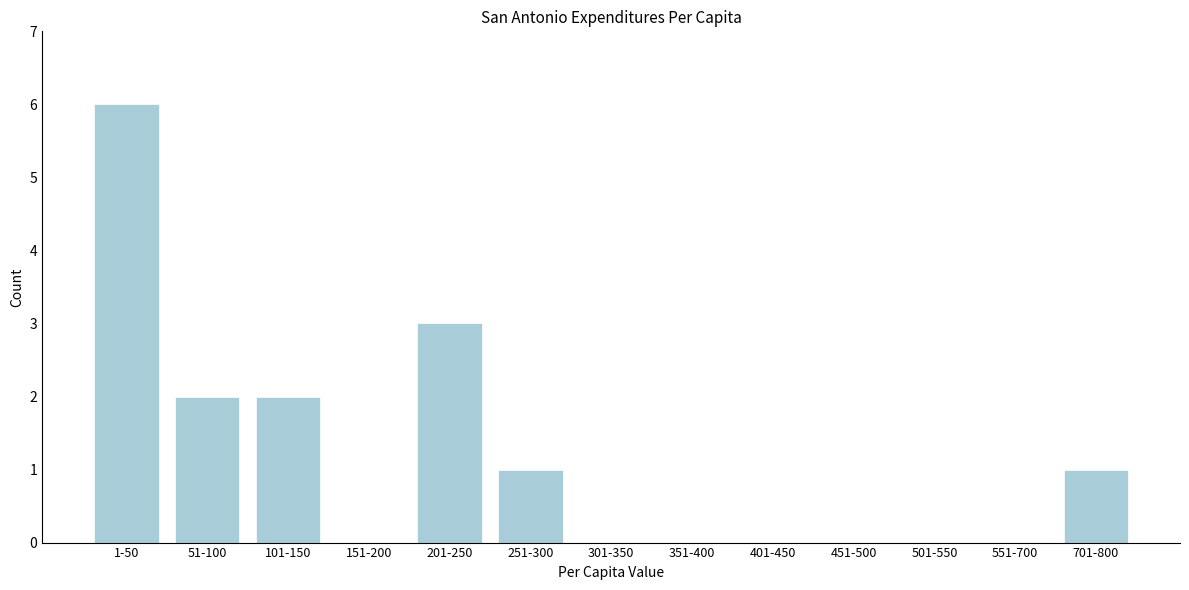

Reading right to left, extract all data points from this chart.

701-800=1	551-700=0	501-550=0	451-500=0	401-450=0	351-400=0	301-350=0	251-300=1	201-250=3	151-200=0	101-150=2	51-100=2	1-50=6